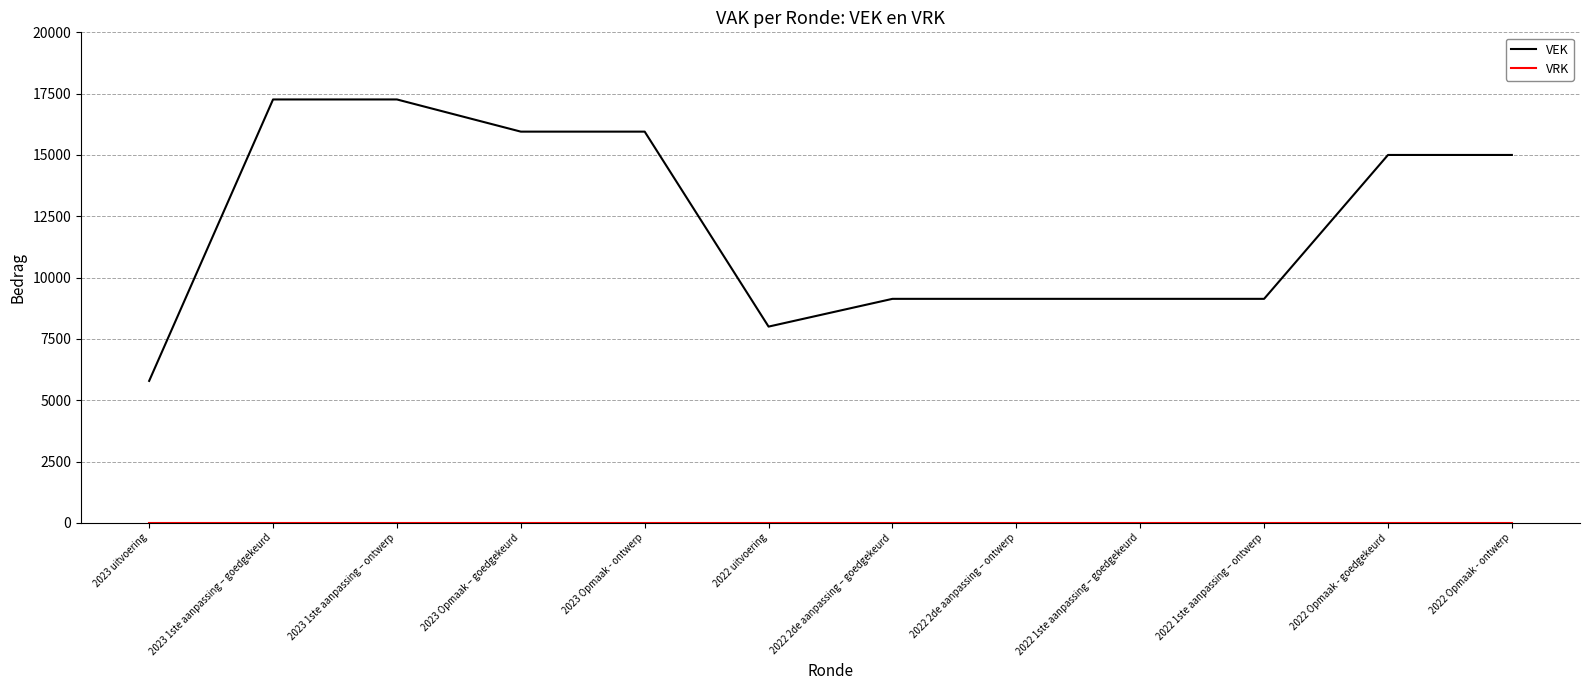

What is the highest value of the VEK series?

17263